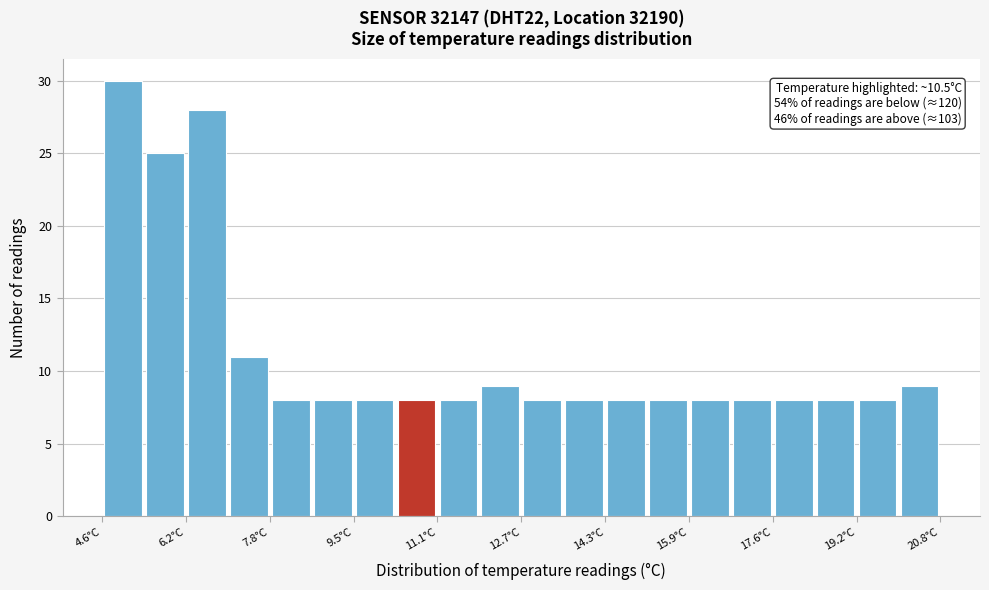

Over which range of the x-axis is the bar tallest?

4.6 to 5.4